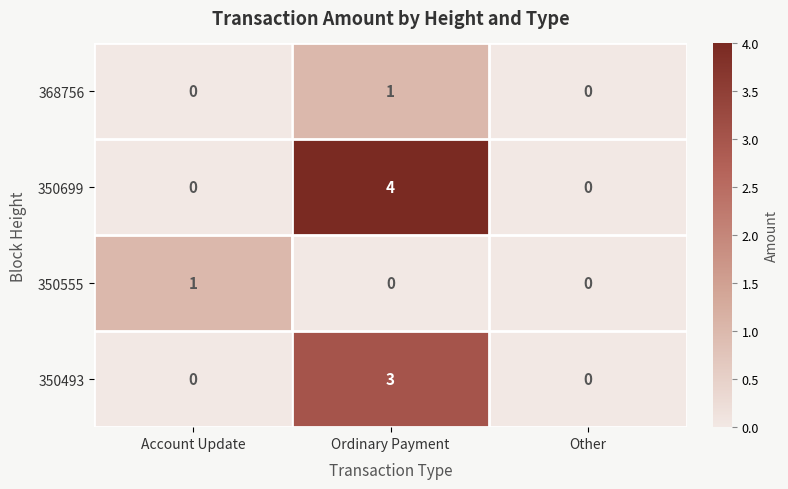

At Ordinary Payment, list the series in order from smallest to largest.

350555, 368756, 350493, 350699